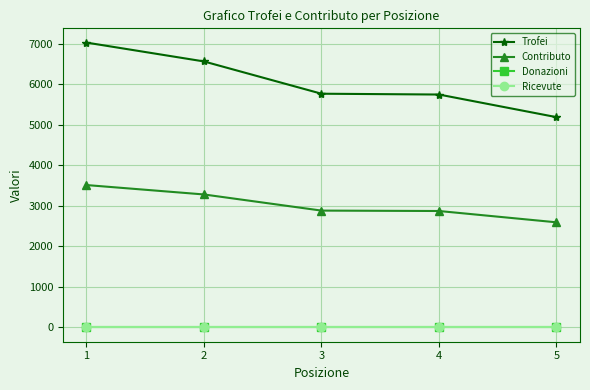

How many lines are shown in the chart?

4